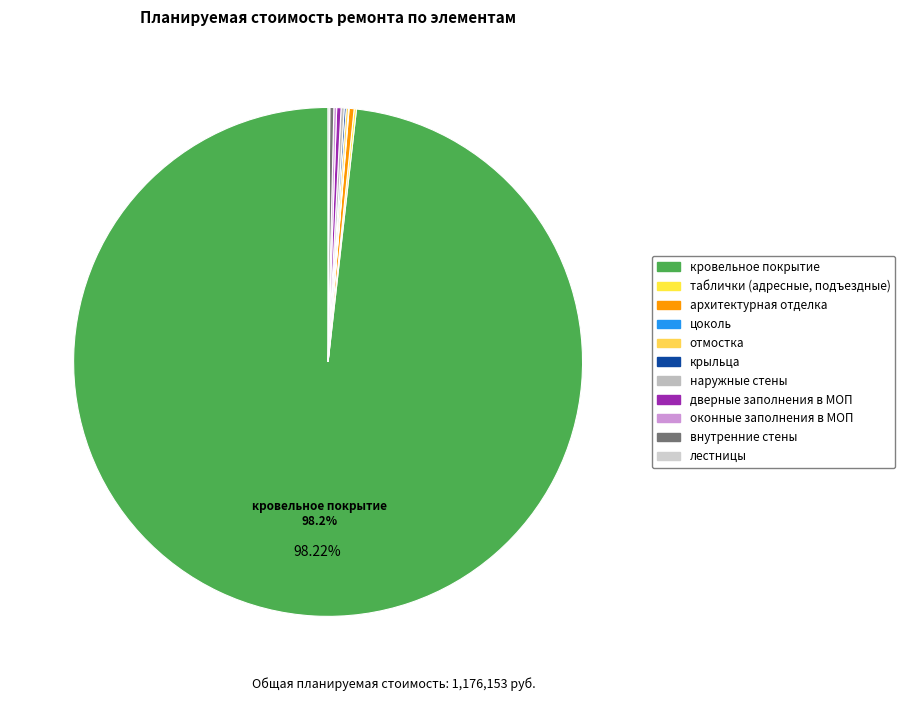

True or false: наружные стены accounts for 0% of the total.

True